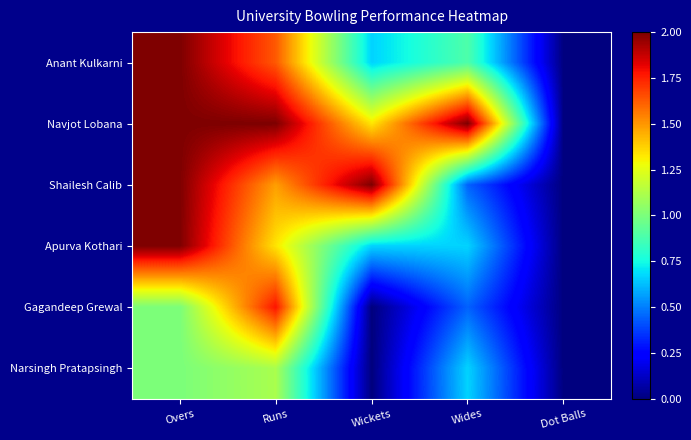

Rank the series at Wides from highest to lowest value.

Navjot Lobana, Anant Kulkarni, Apurva Kothari, Narsingh Pratapsingh, Shailesh Calib, Gagandeep Grewal